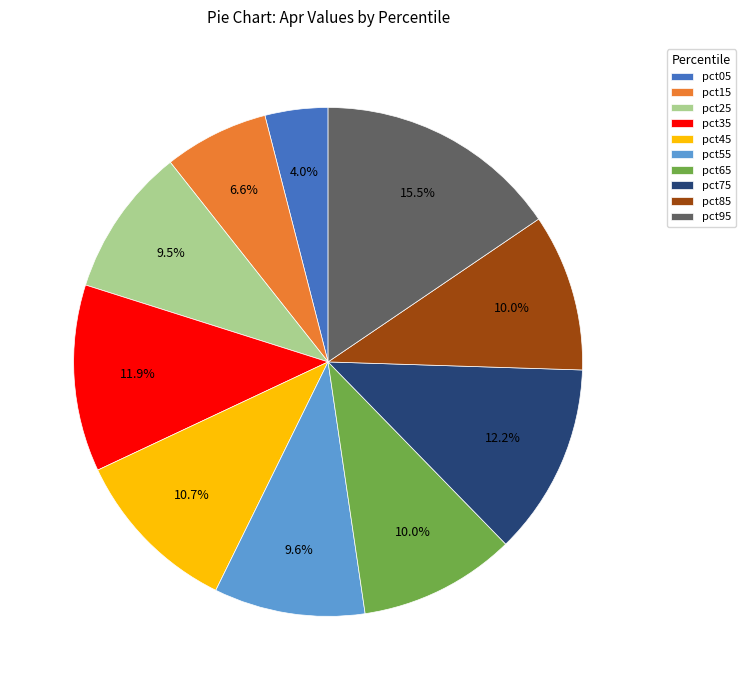

Which slice is the smallest?

pct05